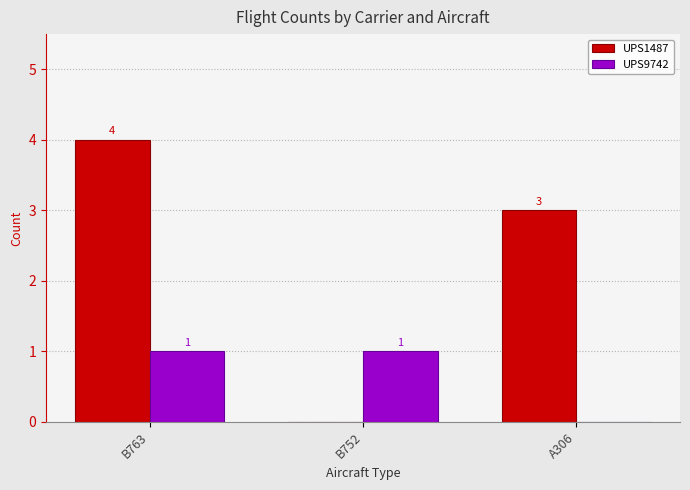

Reading left to right, transcribe all the data shown in this chart.

UPS1487: 4	0	3
UPS9742: 1	1	0